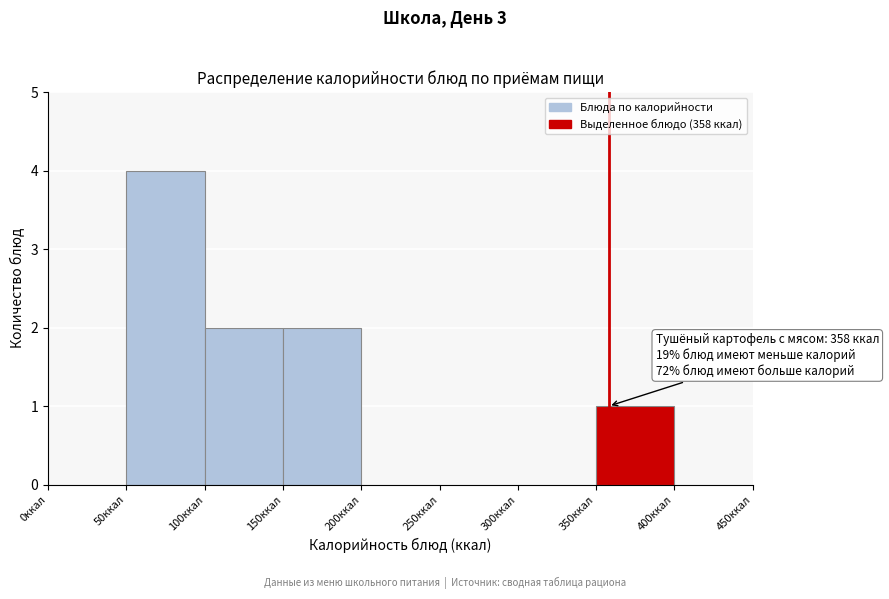

Which range on the x-axis has the tallest bar?

50 to 100